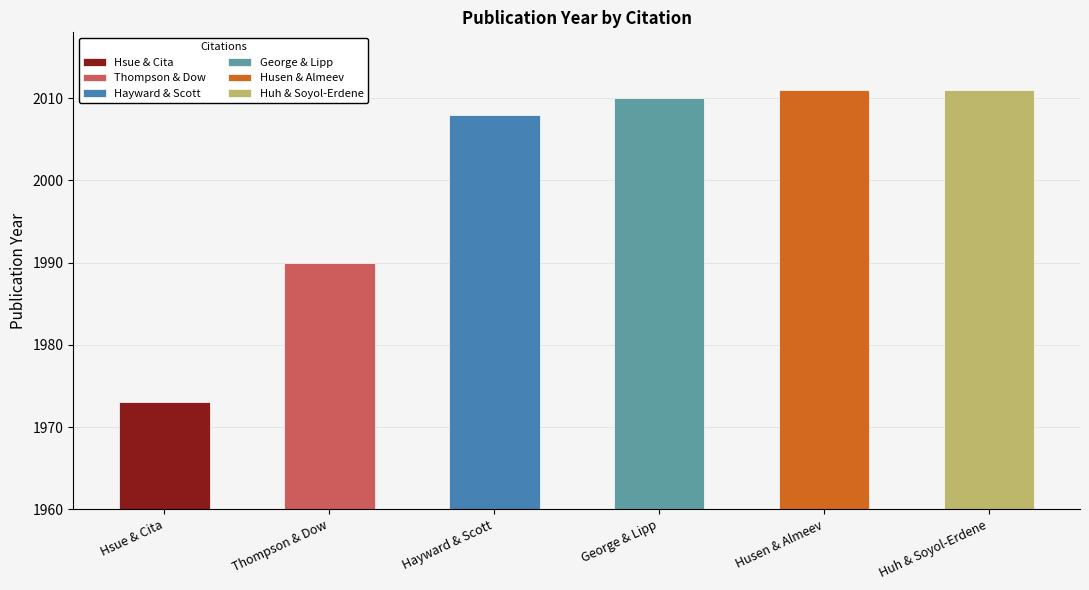

What is the maximum value shown in the chart?

2011